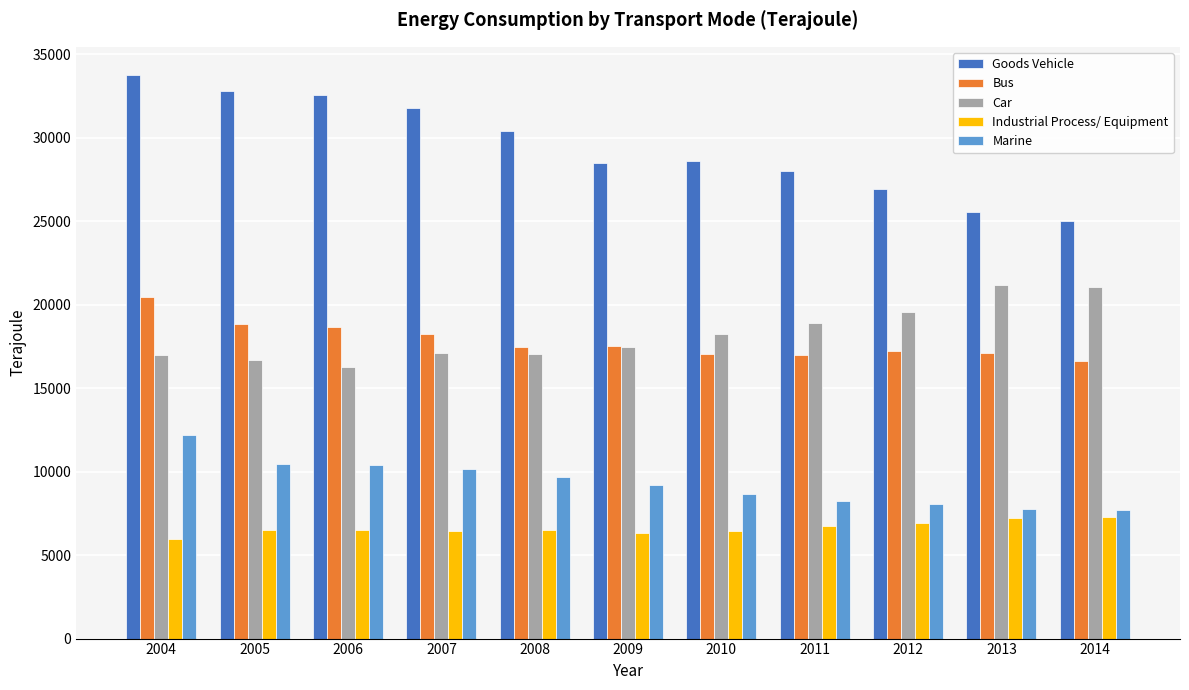

What is the spread (max minus min) of values at 2004?

27810